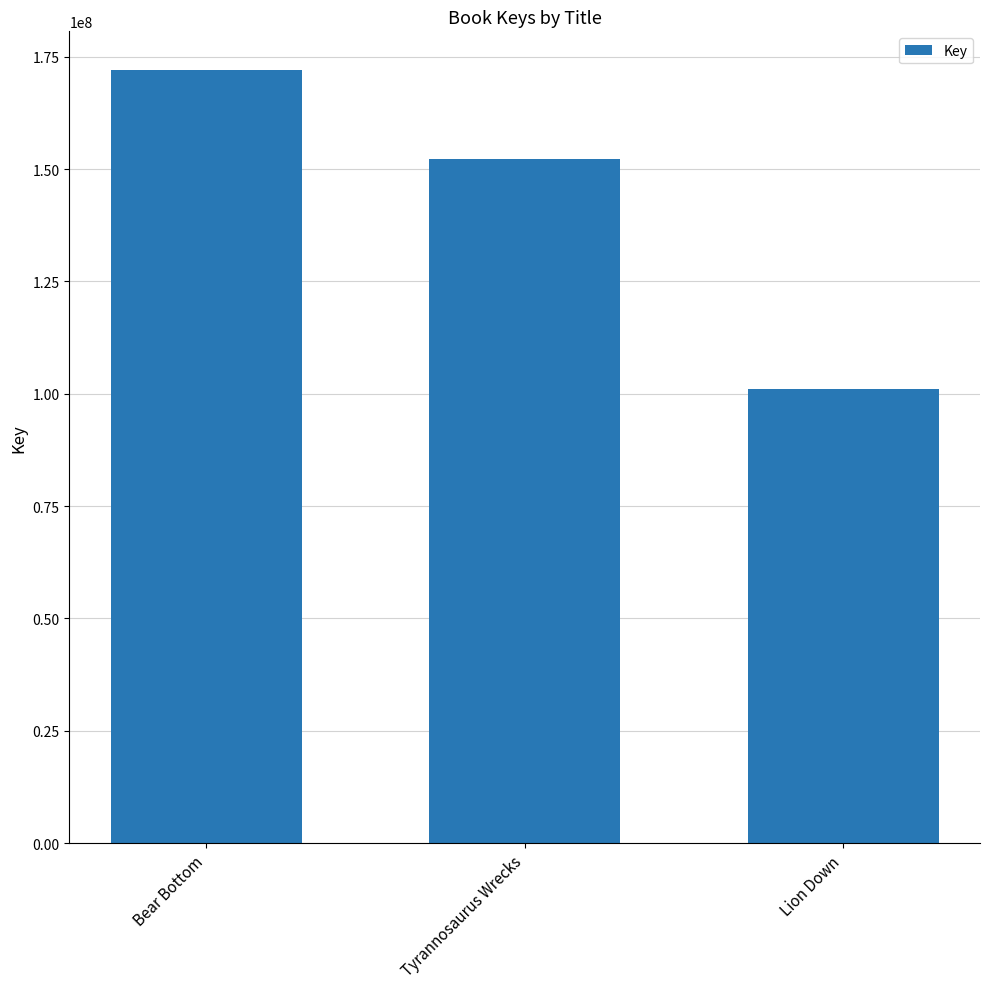

Is it true that the value at Lion Down is 101047085?

True